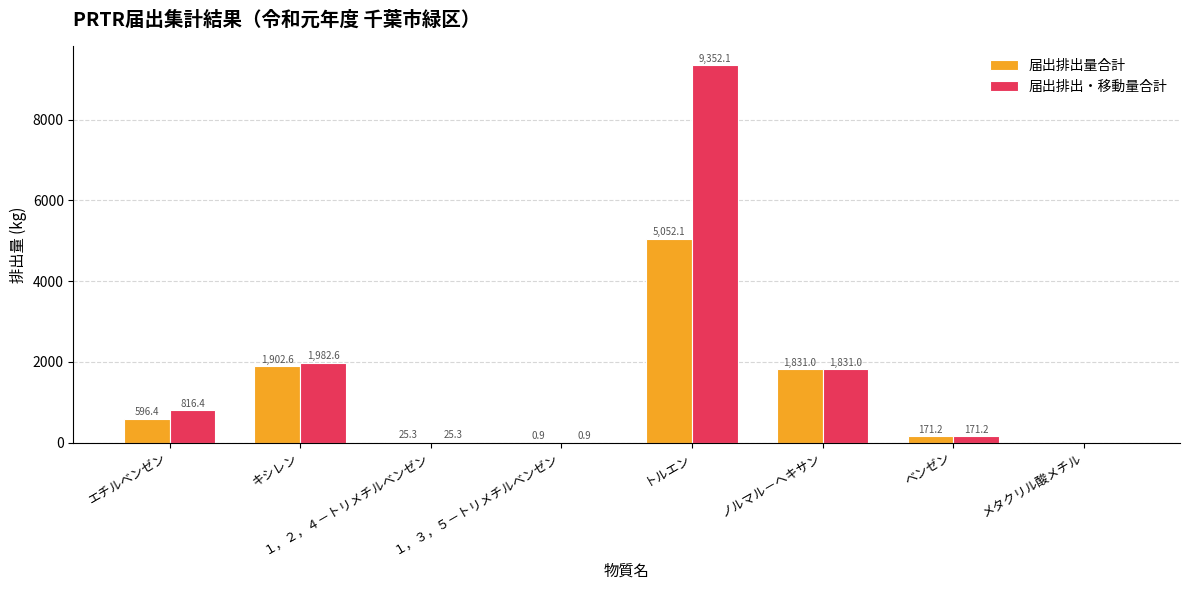

How many positive values does the 届出排出・移動量合計 series have?

7